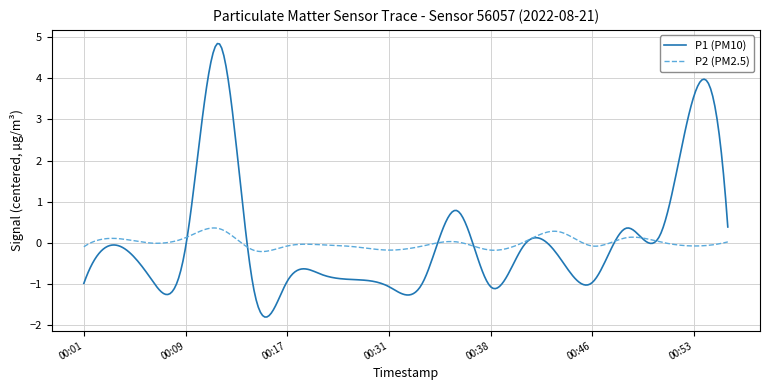

Which series has the largest range (max minus min)?

P1 (PM10)